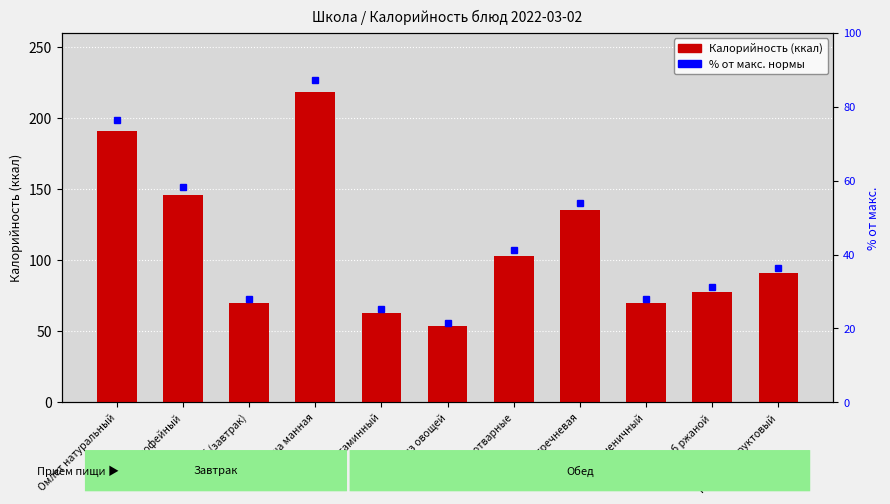

The Калорийность series shows 53.1 at Куры отварные. True or false?

False